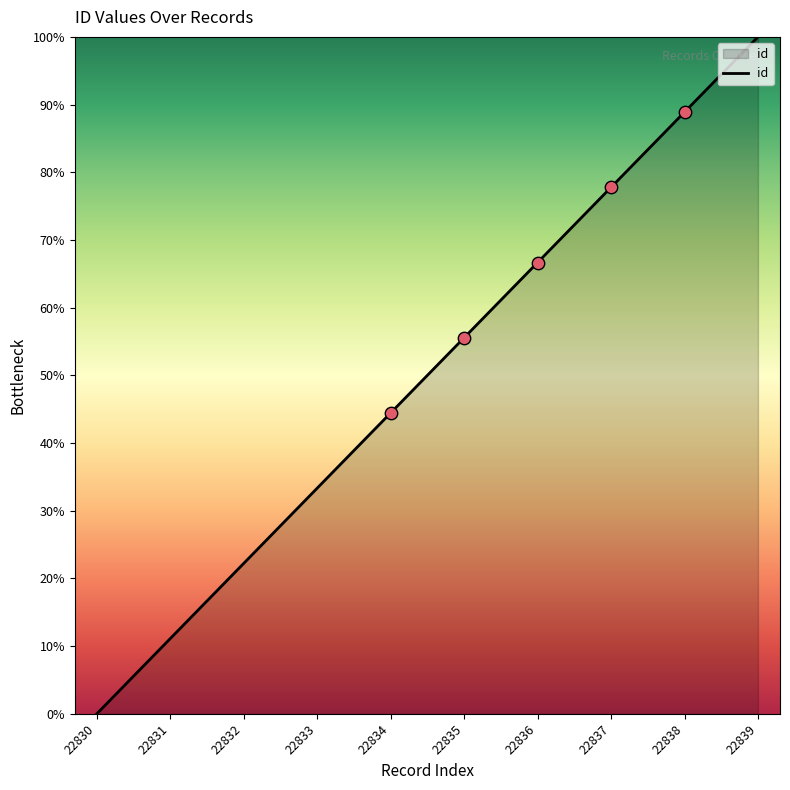

Which has a higher value, 22832 or 22830?

22832